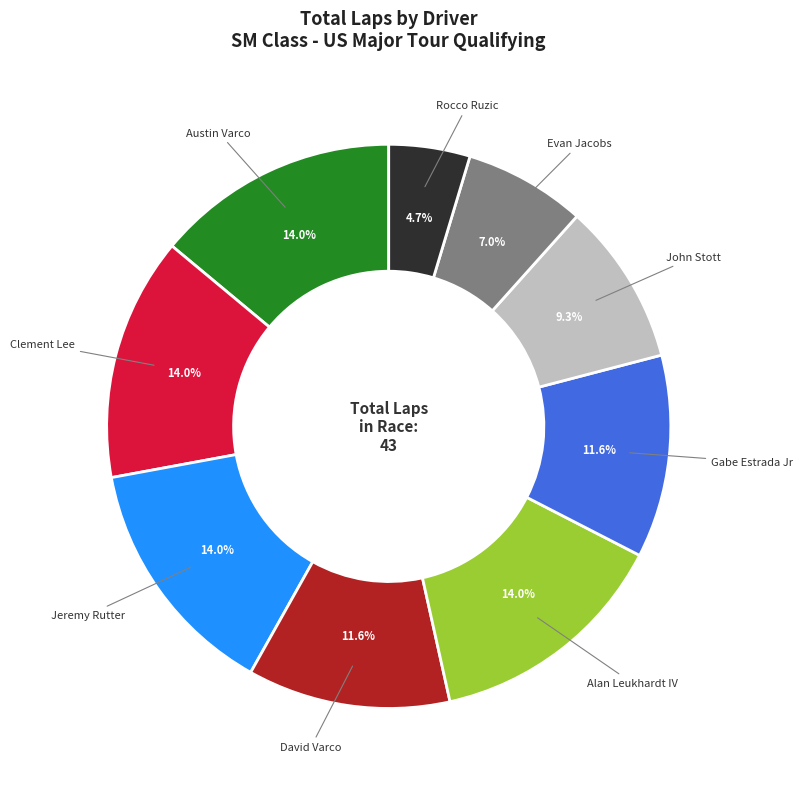

Is there any slice that represents more than half of the pie?

No